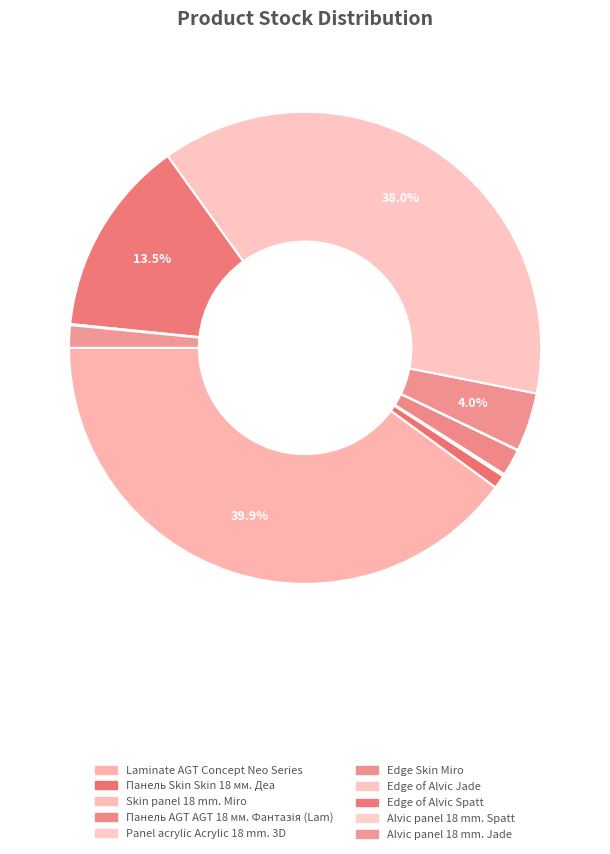

Which slice is the largest?

Laminate AGT Concept Neo Series